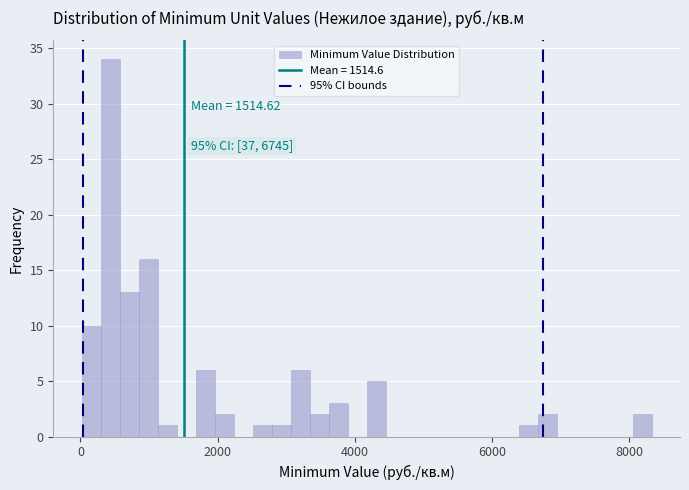

Around what value on the x-axis is the tallest bar? Give the approximate position of its centre, as read against the axis.

400